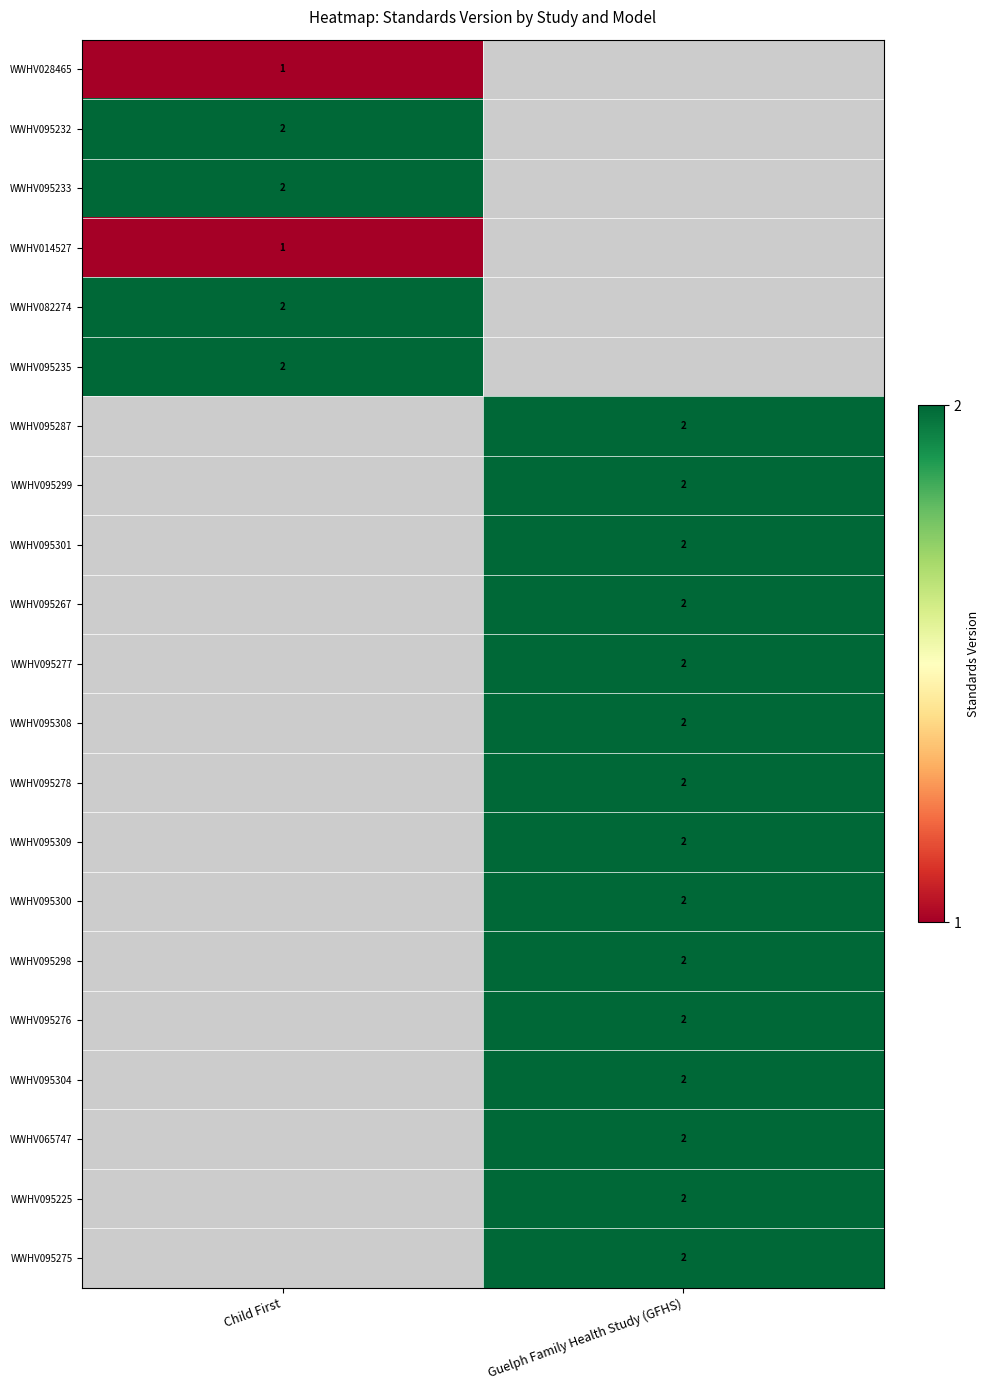

True or false: WWHV095308 has a value of 3 at Guelph Family Health Study (GFHS).

False